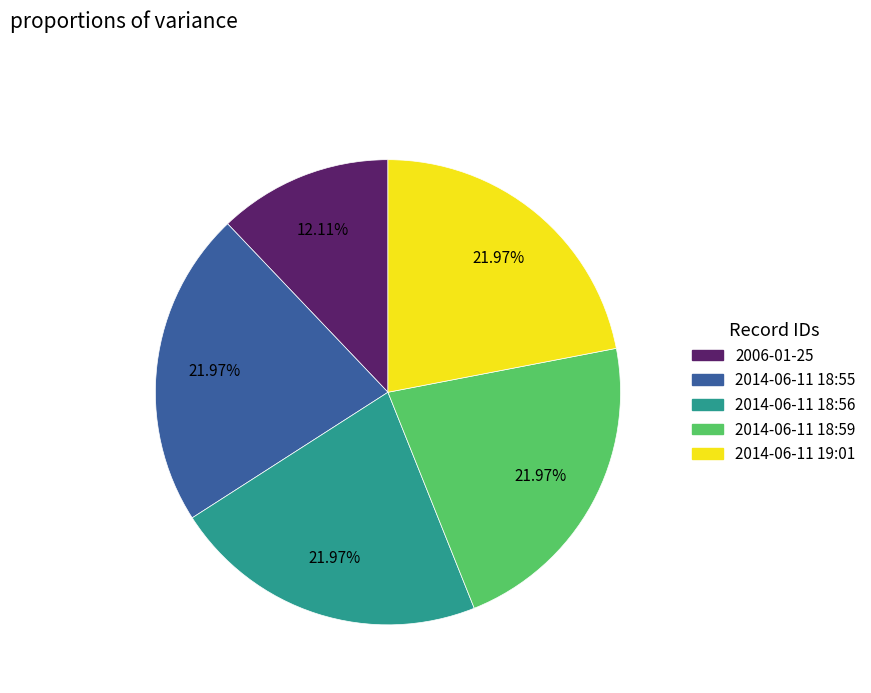

Is there a majority slice in this chart?

No